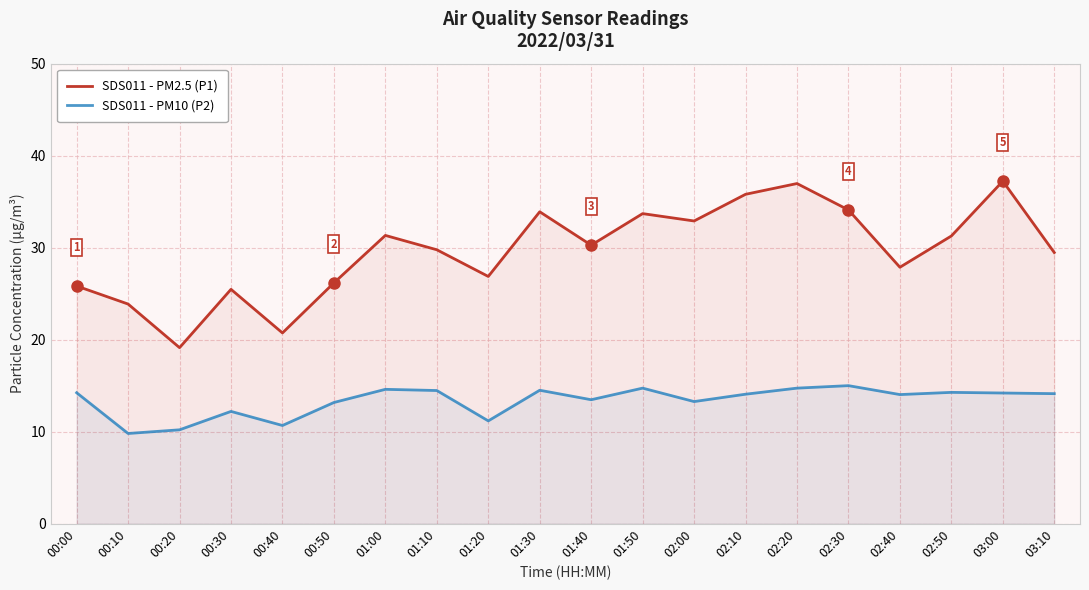

Reading left to right, what are all the values shown in this chart?

SDS011 - PM2.5 (P1): 25.8	23.9	19.1	25.5	20.7	26.2	31.3	29.8	26.9	33.9	30.3	33.7	32.9	35.8	37.0	34.1	27.9	31.3	37.2	29.5
SDS011 - PM10 (P2): 14.2	9.8	10.2	12.2	10.7	13.2	14.6	14.5	11.2	14.5	13.5	14.7	13.3	14.1	14.7	15.0	14.0	14.3	14.2	14.1